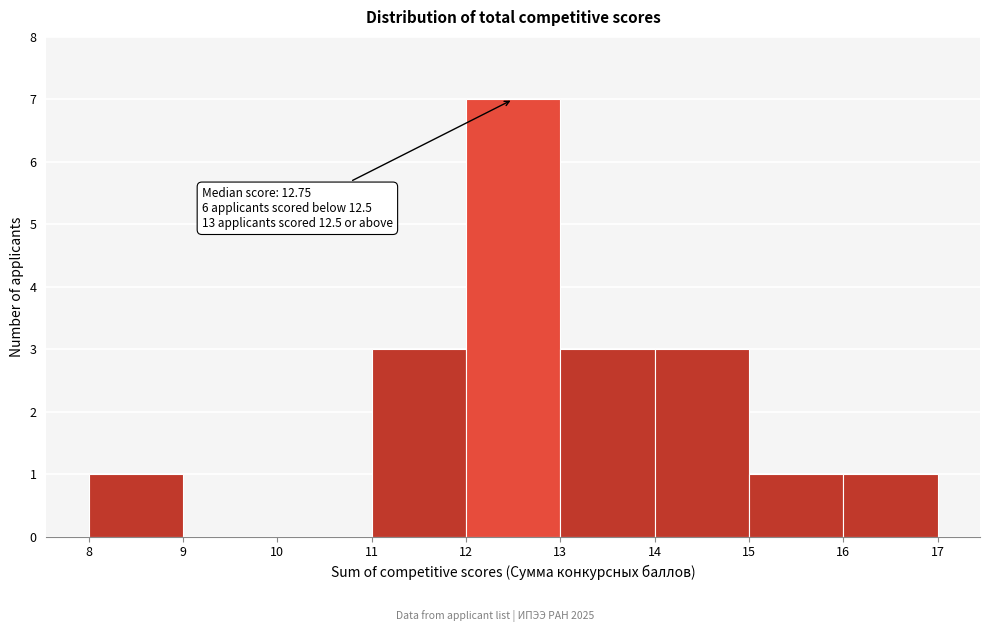

Which range on the x-axis has the tallest bar?

12 to 13